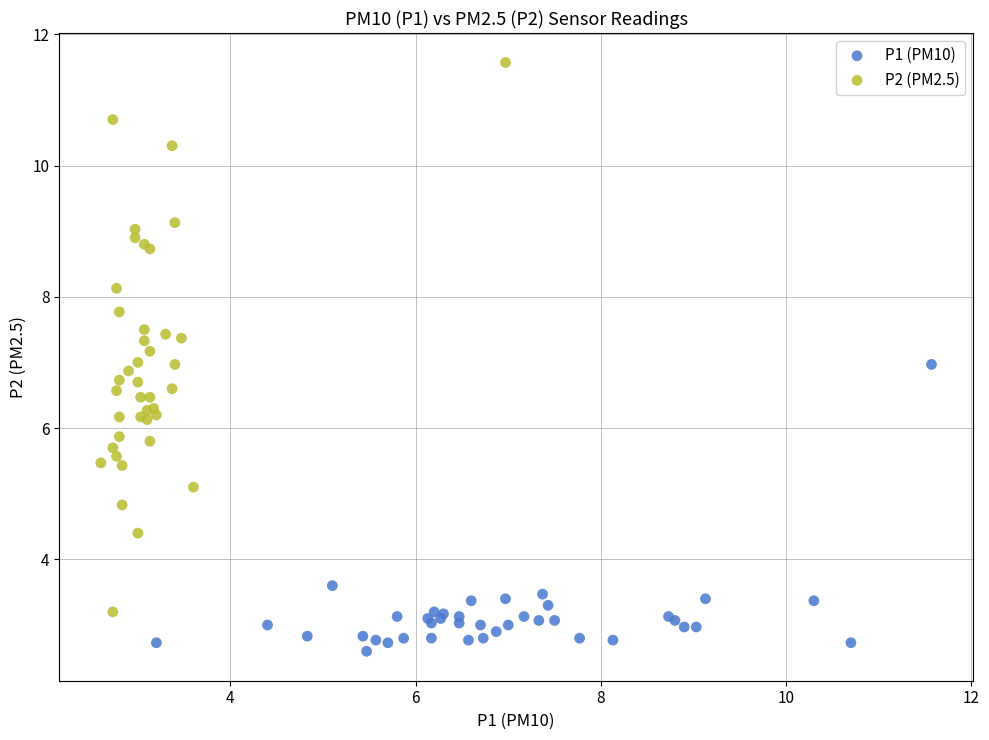

Which series has the widest spread of Y values?

P2 (PM2.5)